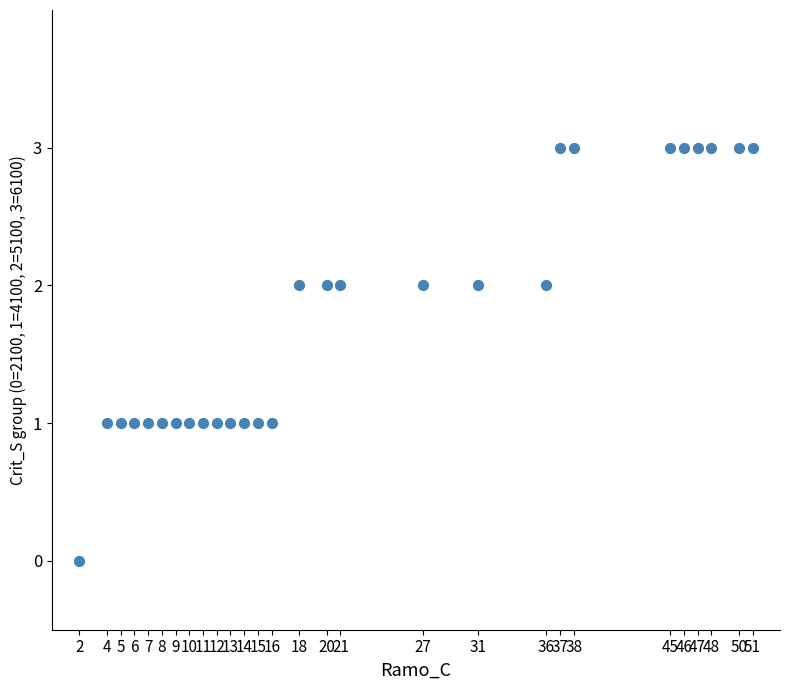

What is the range of X values (max minus min)?

49